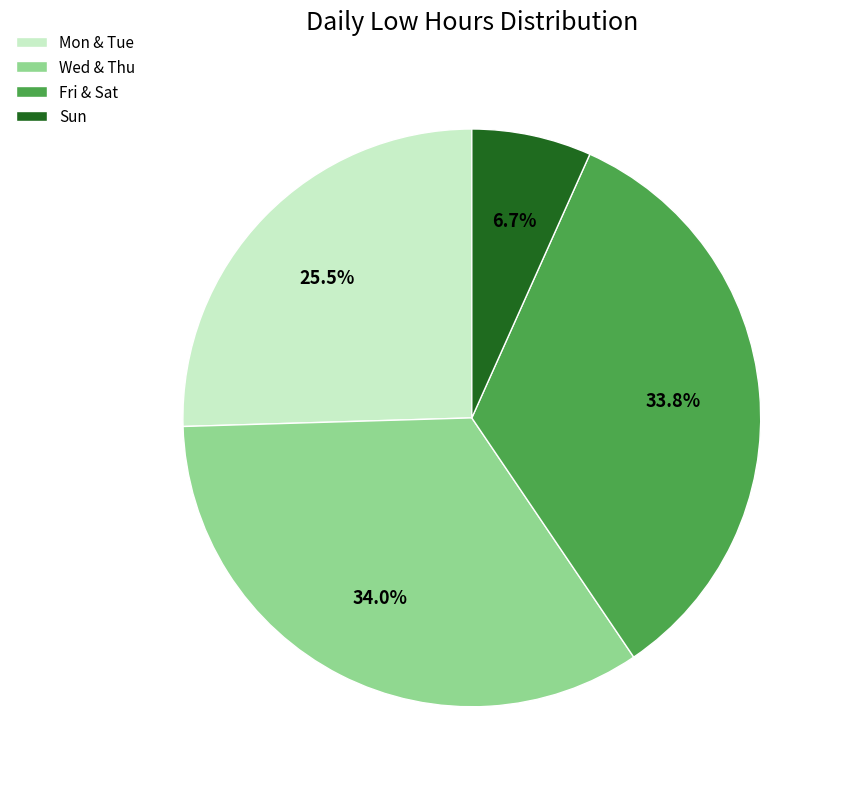

What is the ratio of the value at Fri & Sat to the value at Sun?

5.0